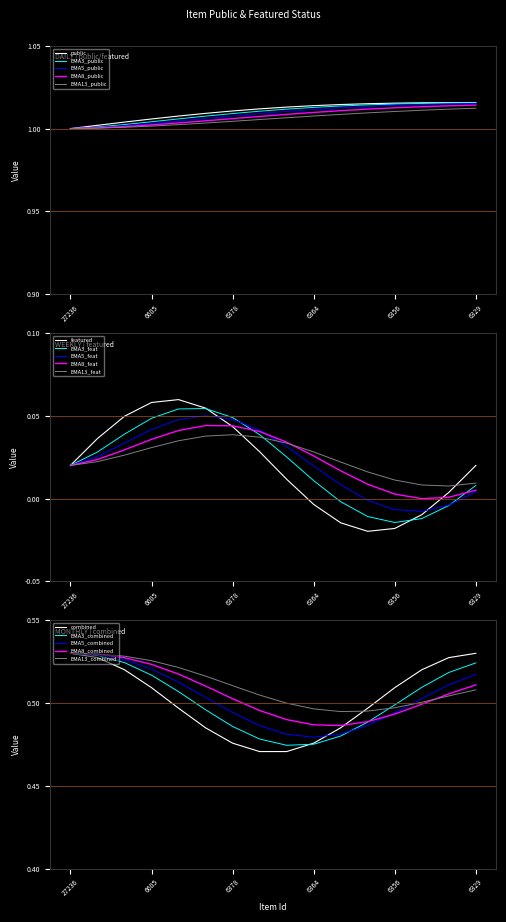

Is the value of EMA3_feat at 6605 greater than the value of EMA5_feat at 6605?

Yes